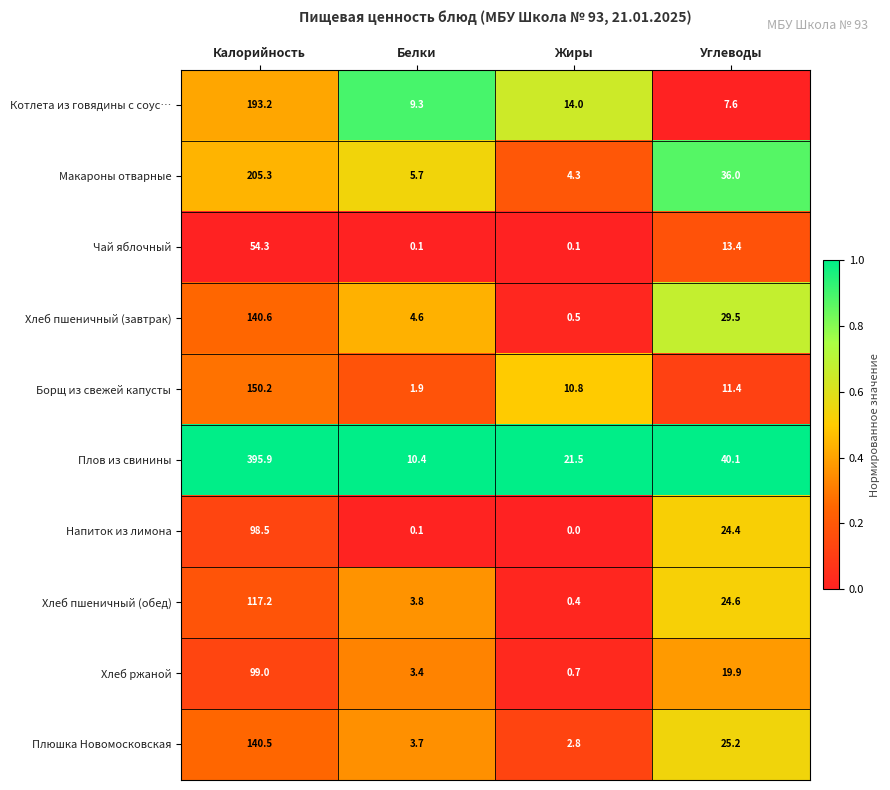

What is the lowest value of the Макароны отварные series?

4.3